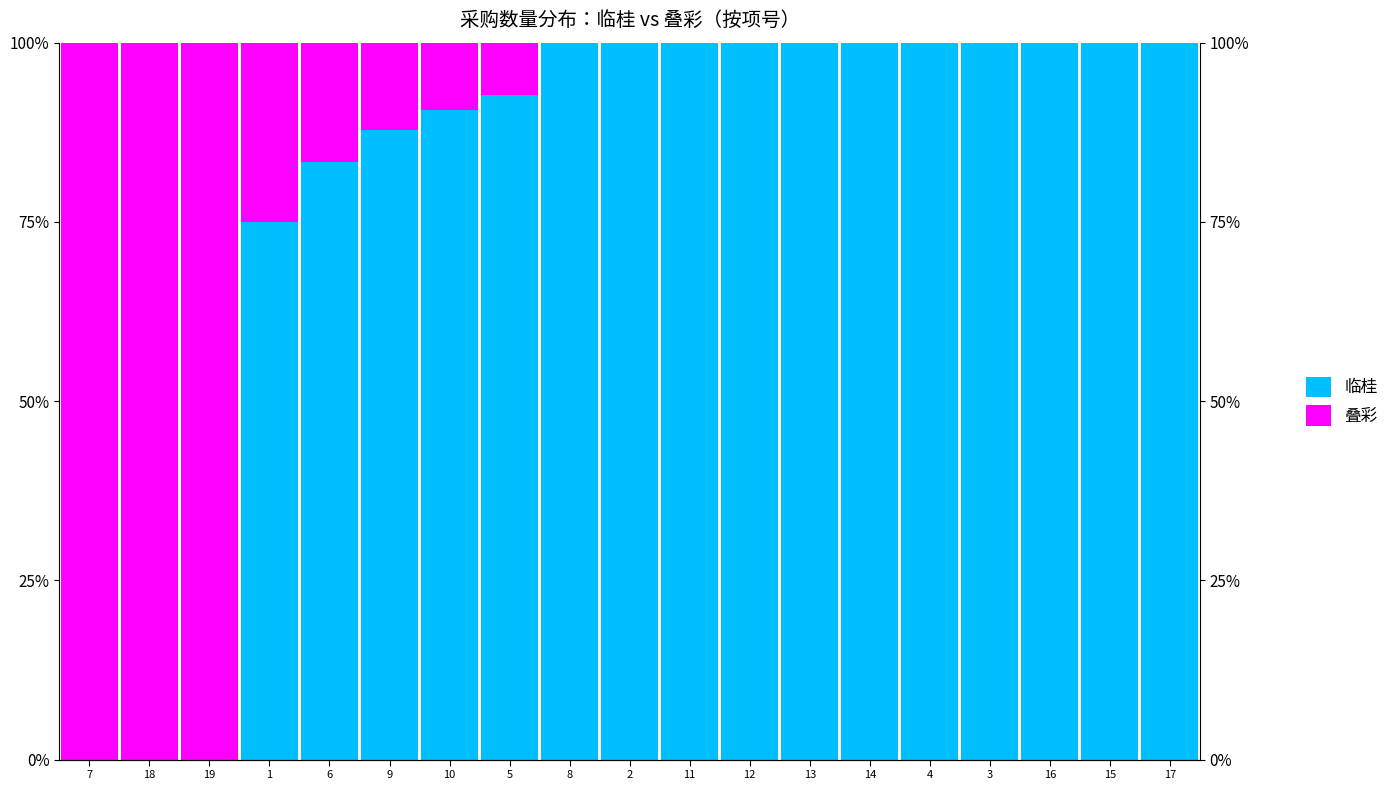

What is the label of the 7th bar from the left?

10